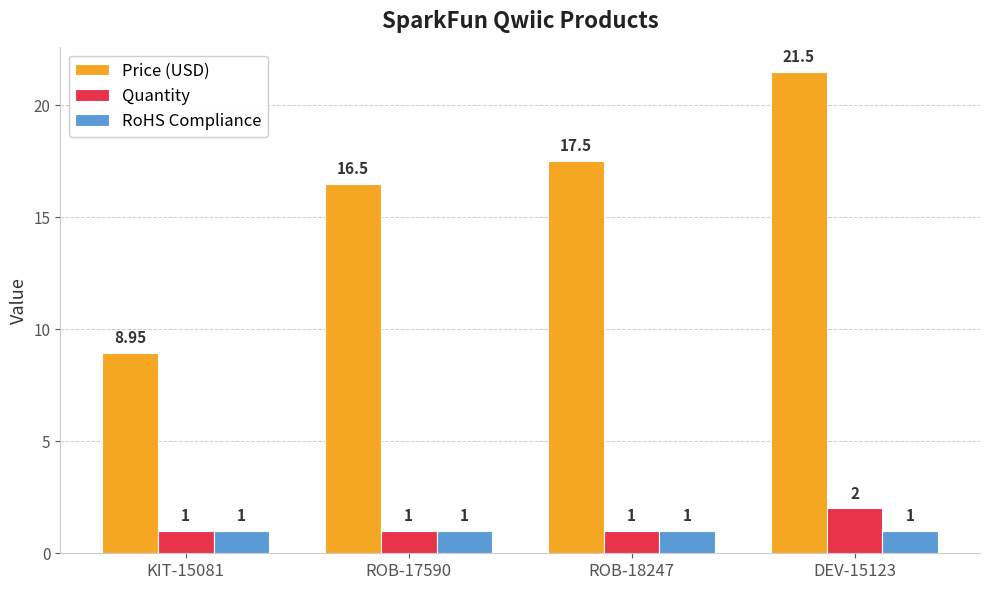

What is the lowest value of the Quantity series?

1.0